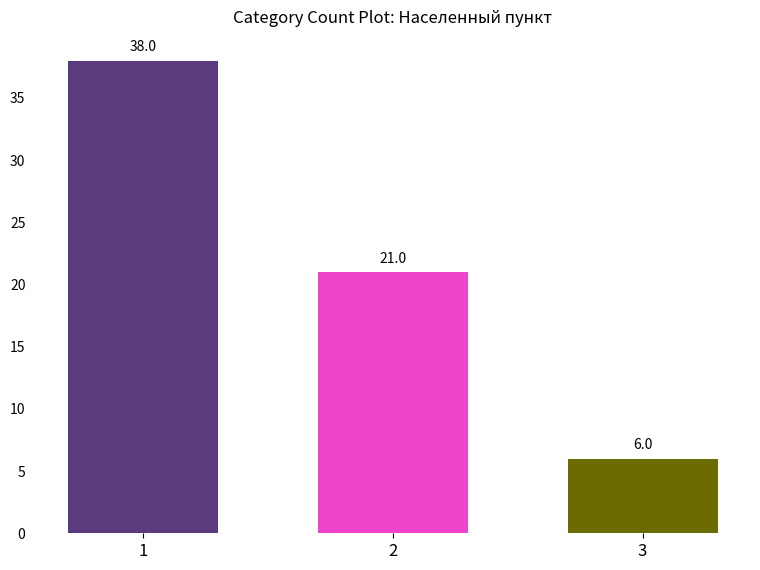

Reading left to right, extract all data points from this chart.

1=38	2=21	3=6